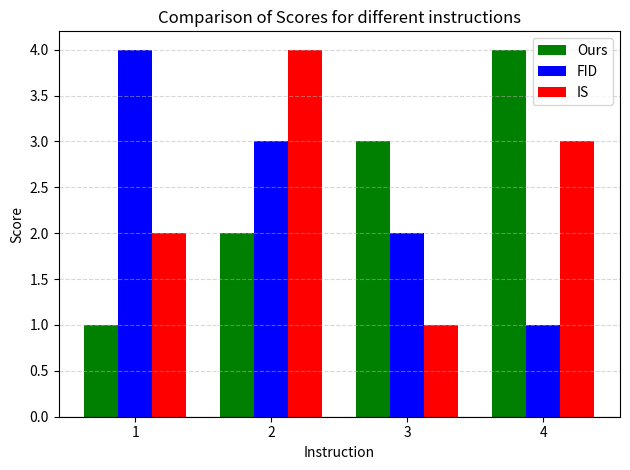

Reading left to right, what are all the values shown in this chart?

Ours: 1=1	2=2	3=3	4=4
FID: 1=4	2=3	3=2	4=1
IS: 1=2	2=4	3=1	4=3